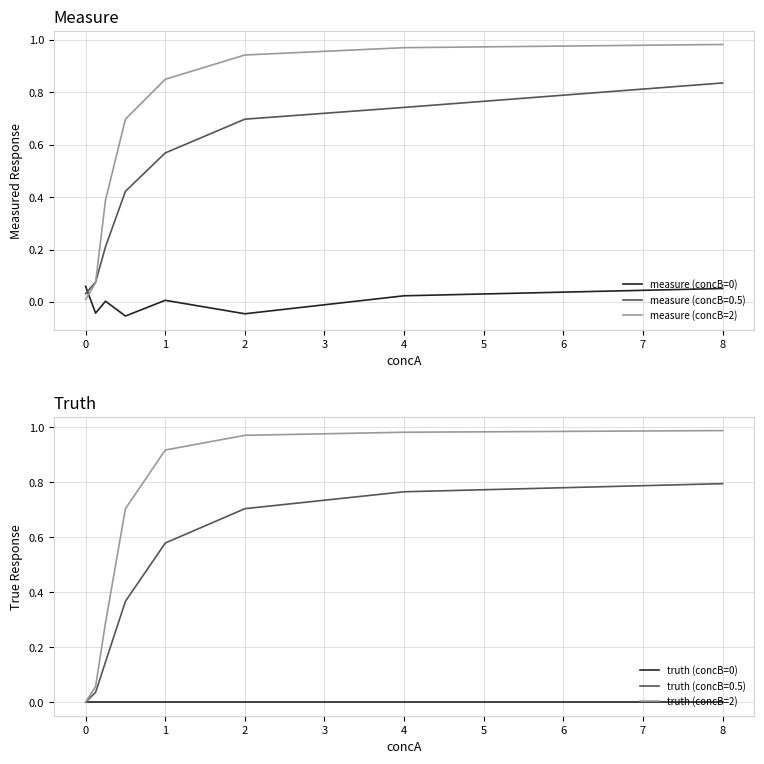

True or false: measure (concB=0) and truth (concB=2) cross at least once.

True